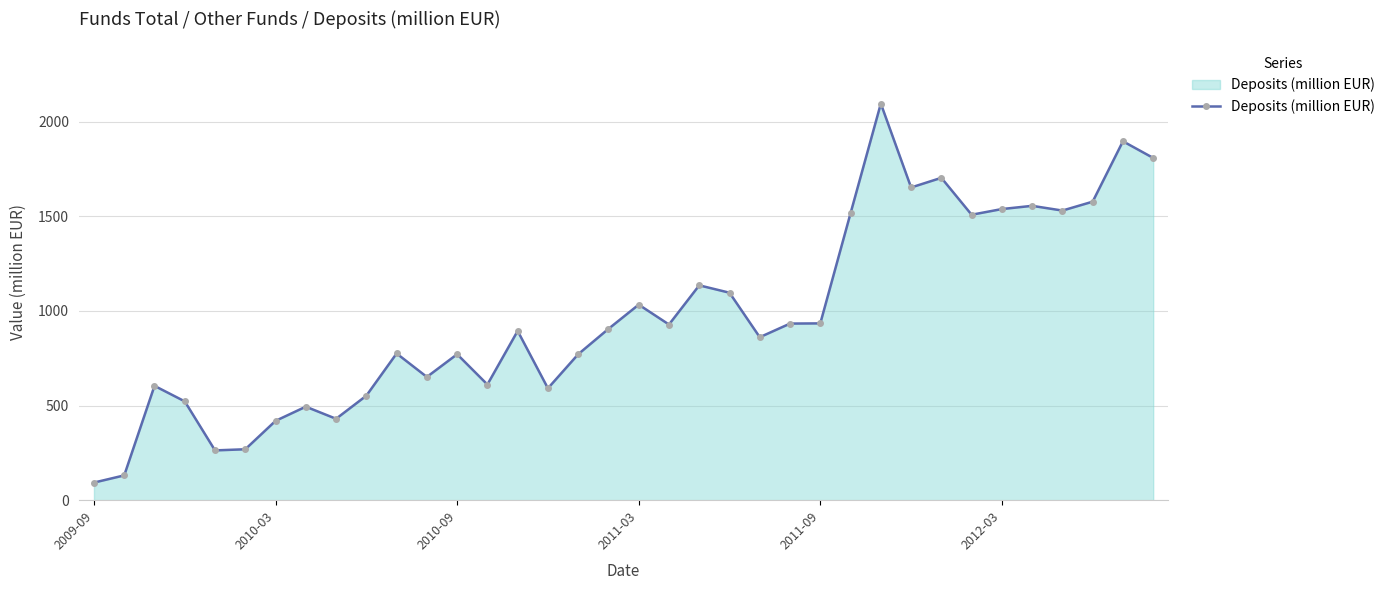

What is the maximum value shown in the chart?

2095